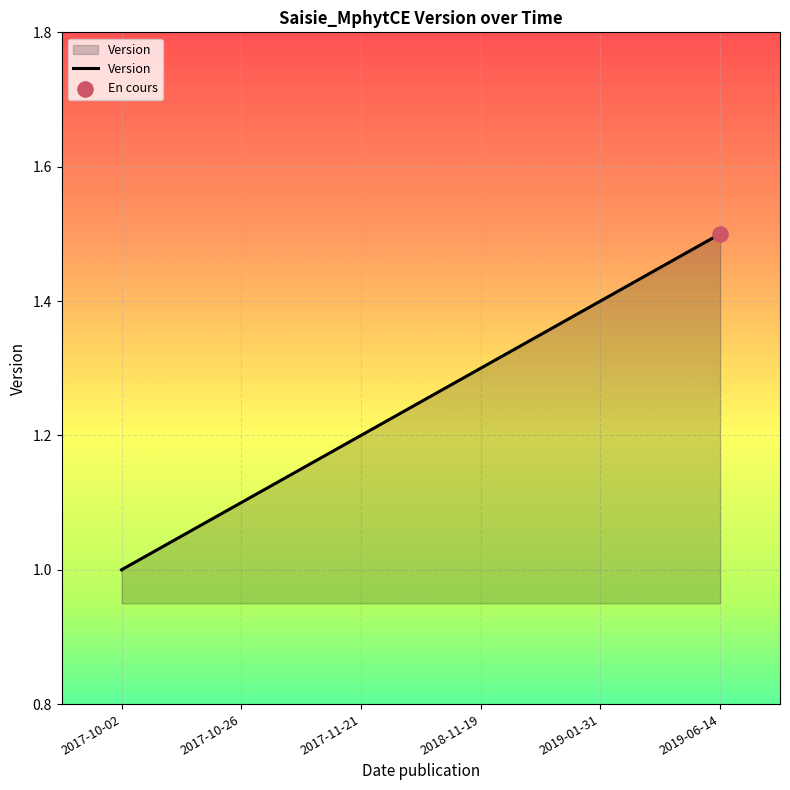

Which has a higher value, 2019-01-31 or 2019-06-14?

2019-06-14